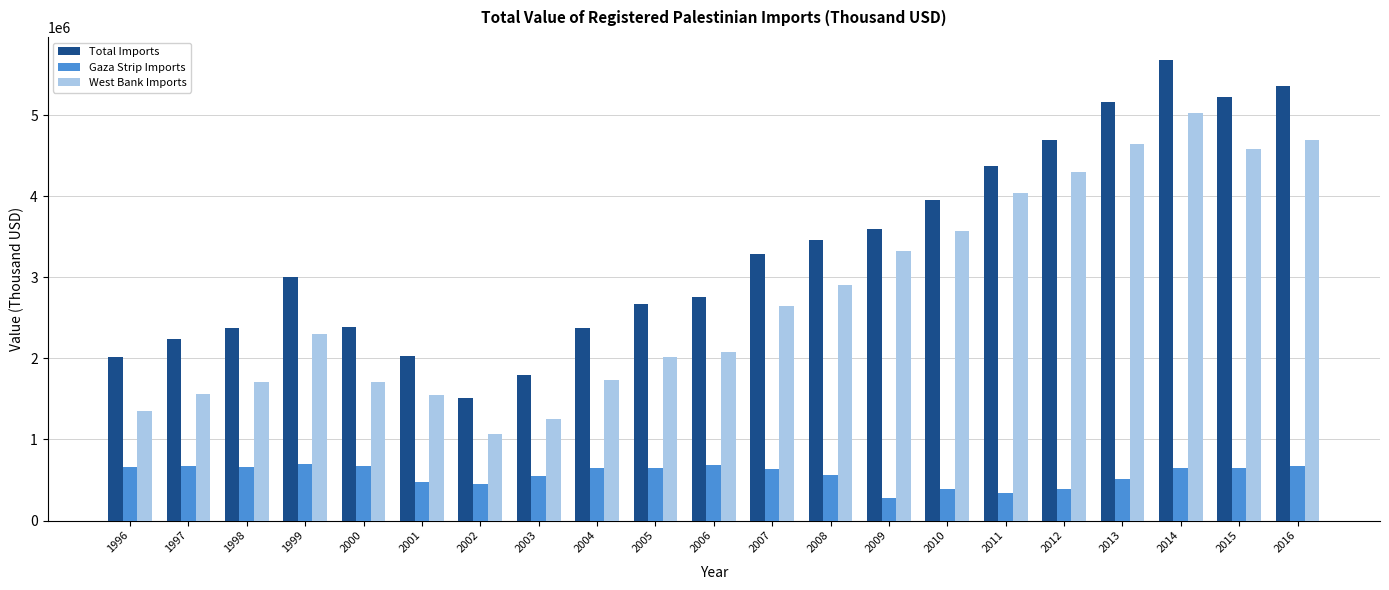

What is the lowest value of the Gaza Strip Imports series?

273181.5